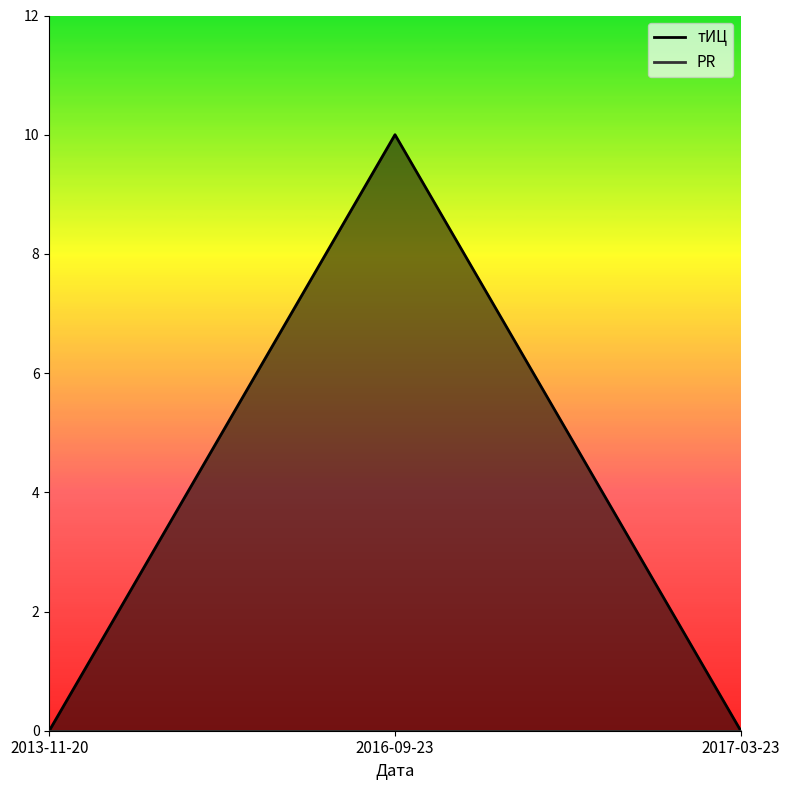

What is the approximate value at 2016-09-23, to the nearest 10?

10